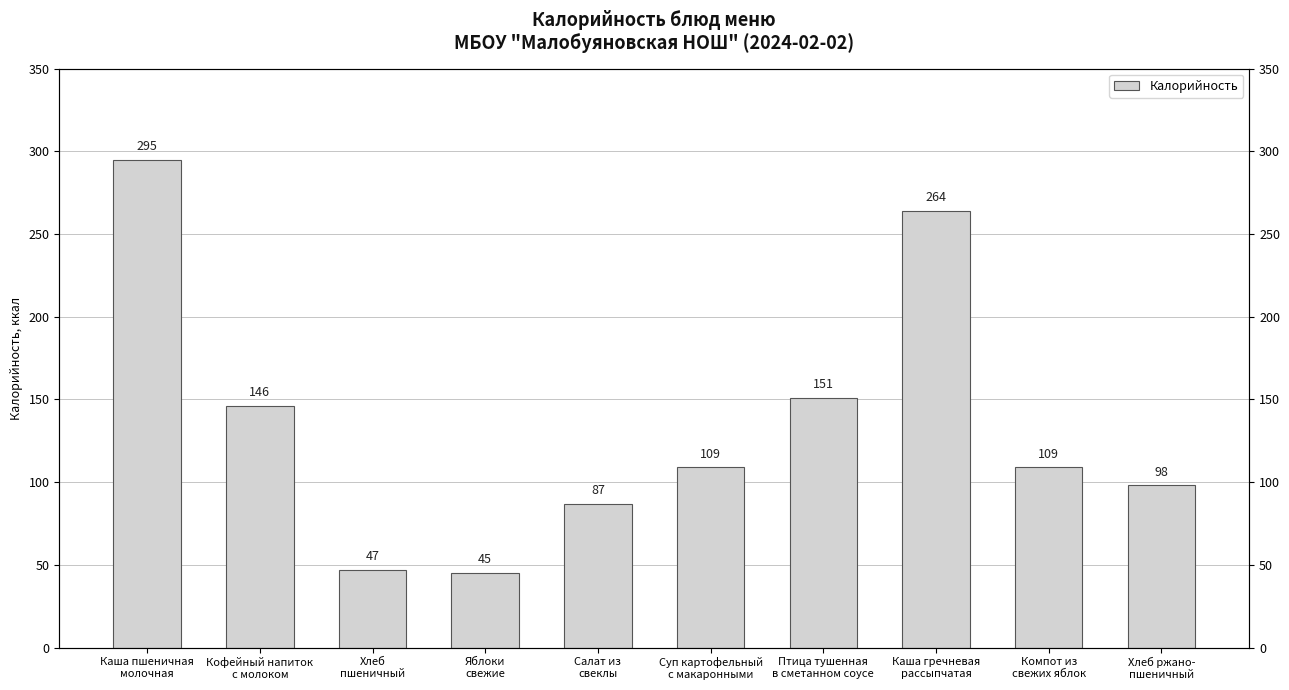

How many categories are shown in the chart?

10